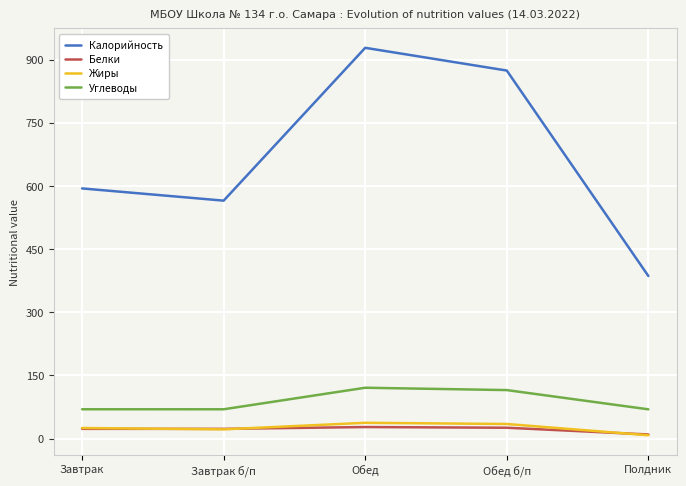

True or false: Жиры and Калорийность intersect in this chart.

False